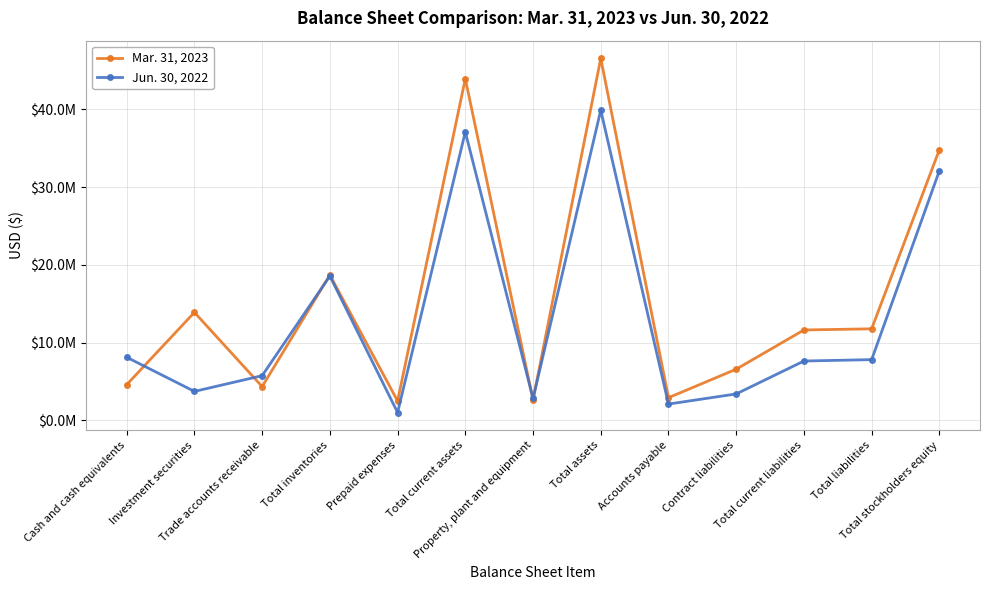

Reading left to right, what are all the values shown in this chart?

Mar. 31, 2023: 4578846	13879337	4330385	18688537	2475723	43952828	2612561	46565389	2898852	6566188	11615863	11762507	34802882
Jun. 30, 2022: 8104060	3708779	5733174	18560449	992774	37099236	2797993	39897229	2079177	3384474	7619786	7797615	32099614